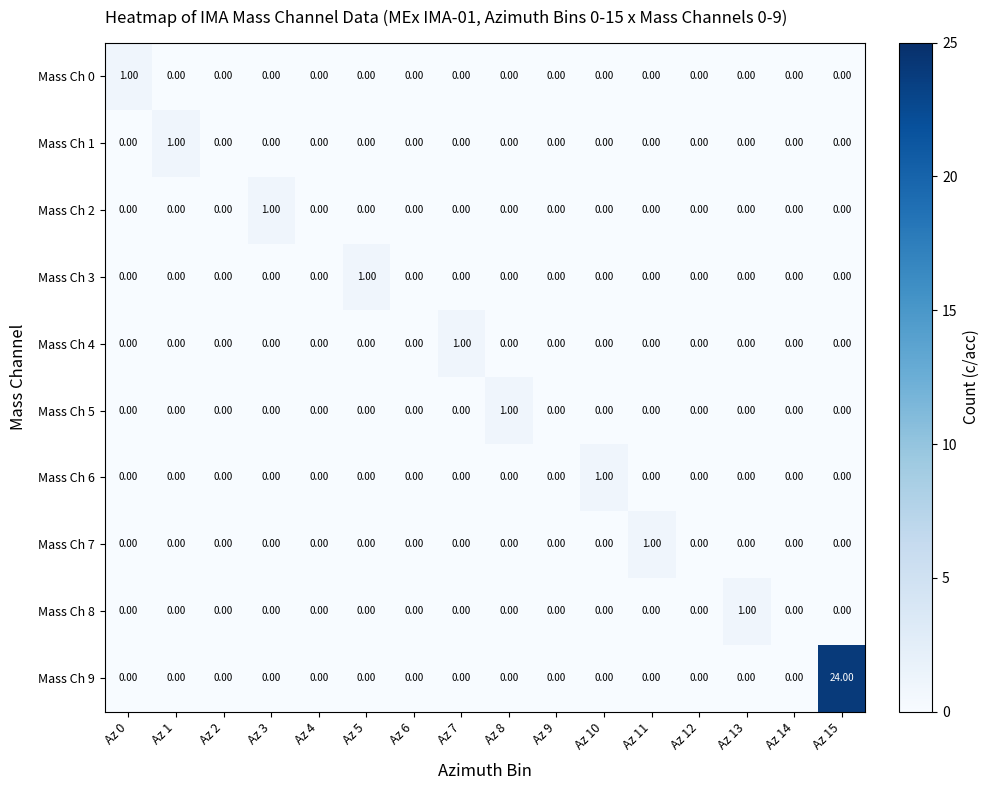

Which series has the largest range (max minus min)?

Mass Ch 9